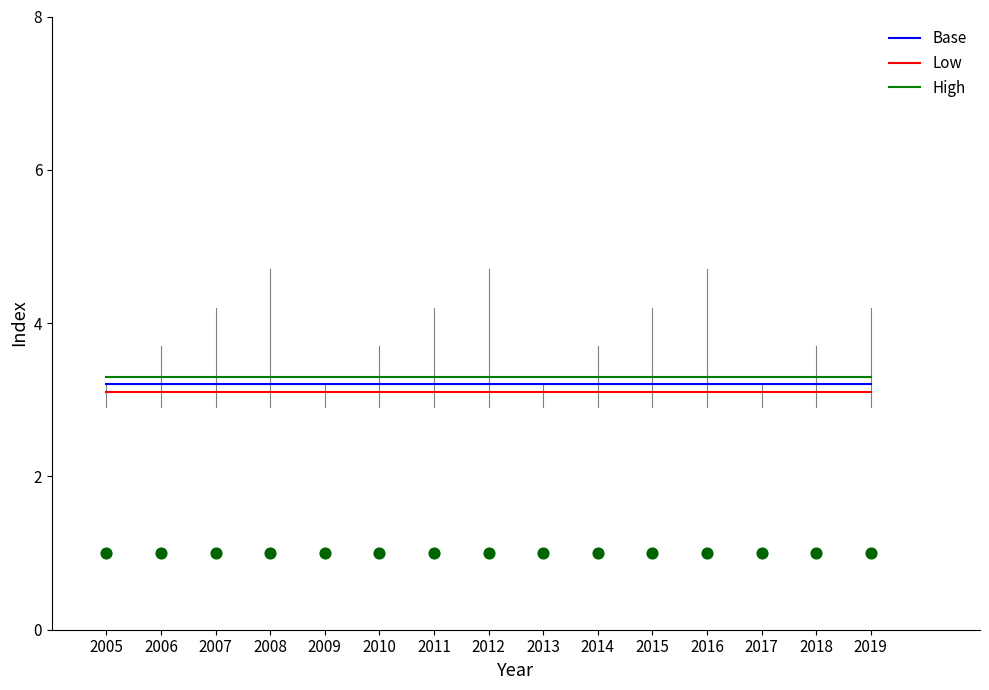

Which series contains the highest Y value?

High